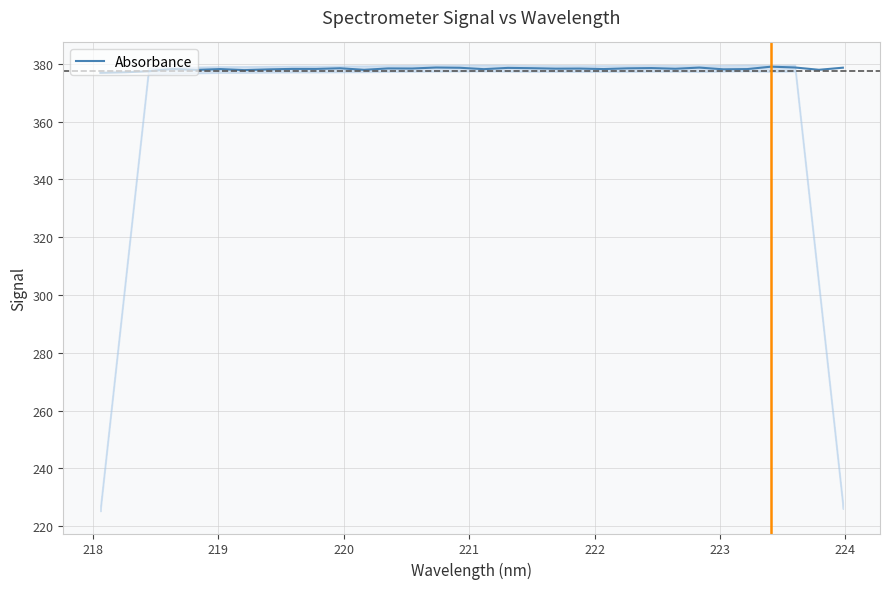

What is the maximum value shown in the chart?

379.0